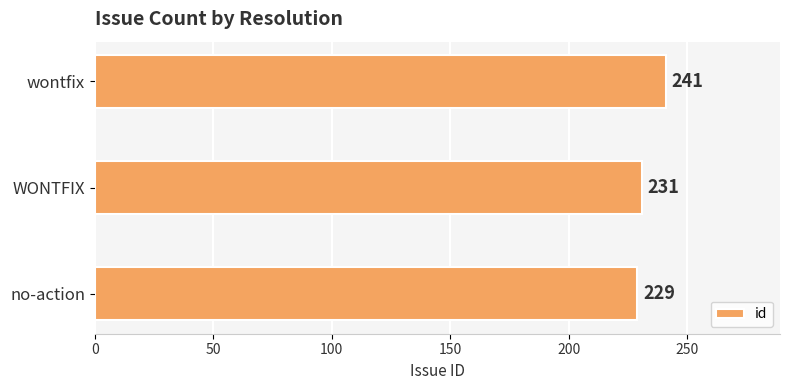

How many data points are less than 231?

1